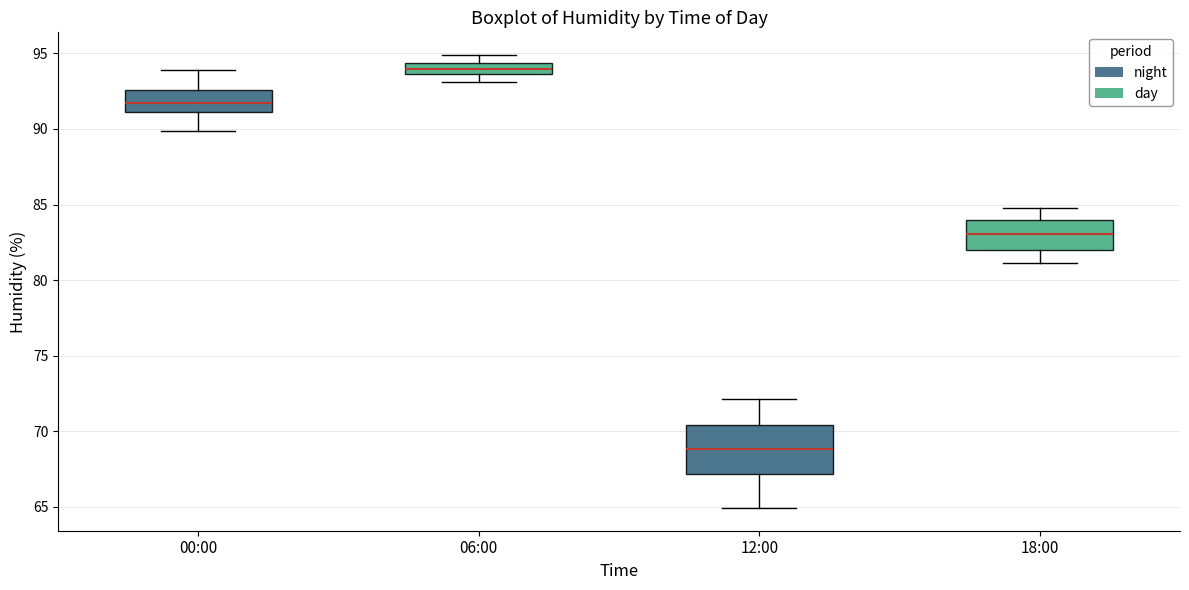

Where does the upper whisker of the box for 12:00 end on the y-axis? The values are not printed on the chart, so give them approximately, as read against the axis.

72.0